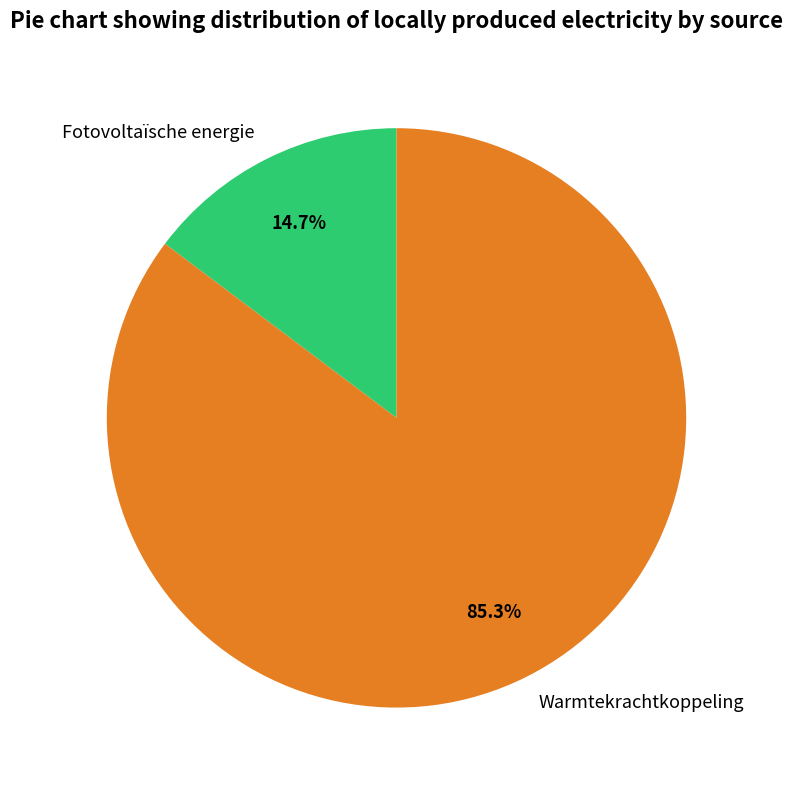

To the nearest percent, what is the difference between the largest and smallest slice percentages?

71%